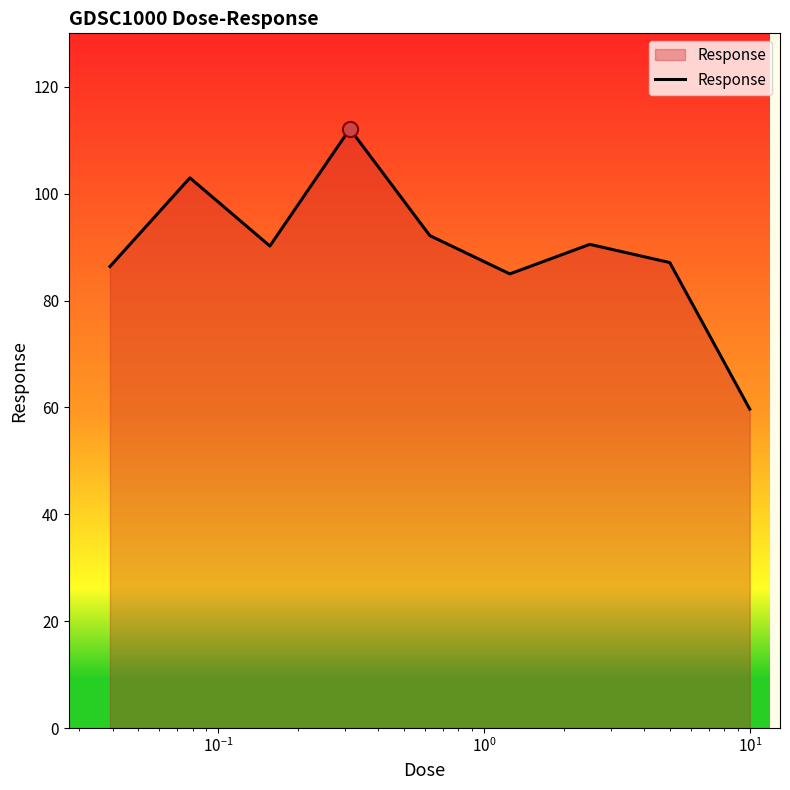

What is the minimum value shown in the chart?

59.7